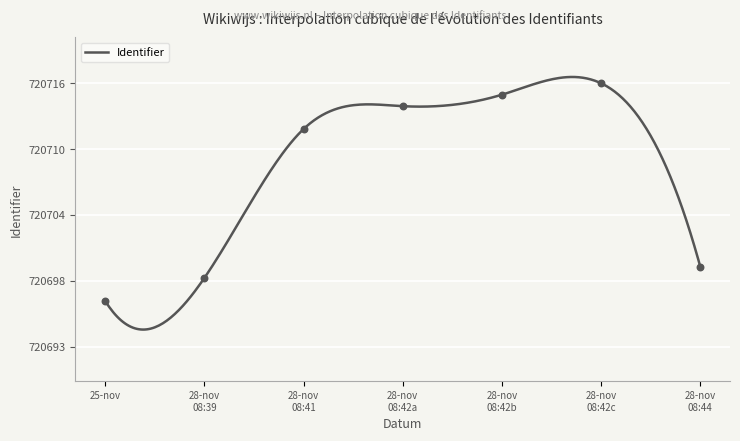

Approximately how many times larger is the value at 28-nov 08:42b compared to 28-nov 08:41?

1.0